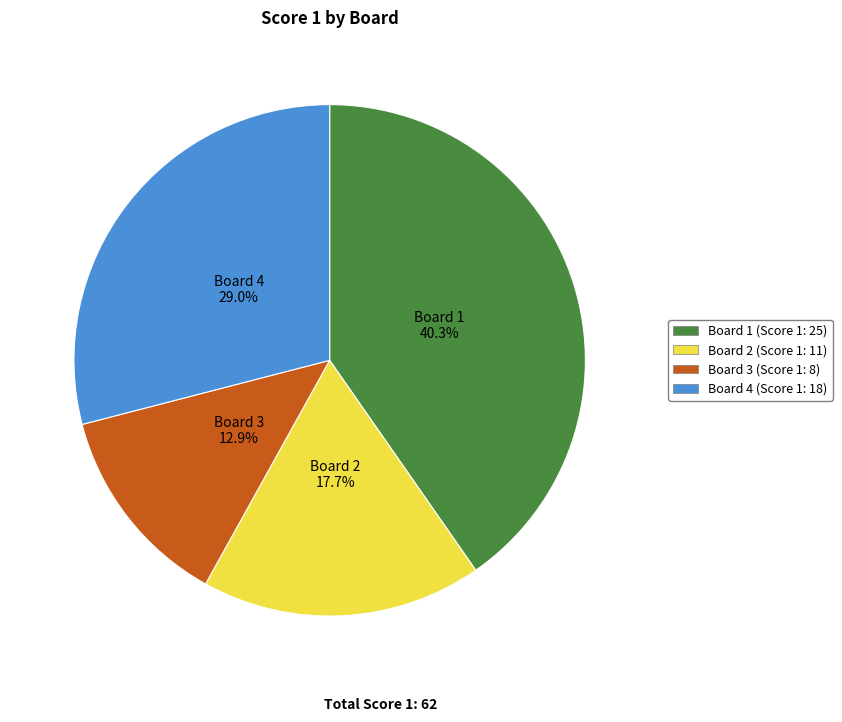

Which slice is the largest?

Board 1